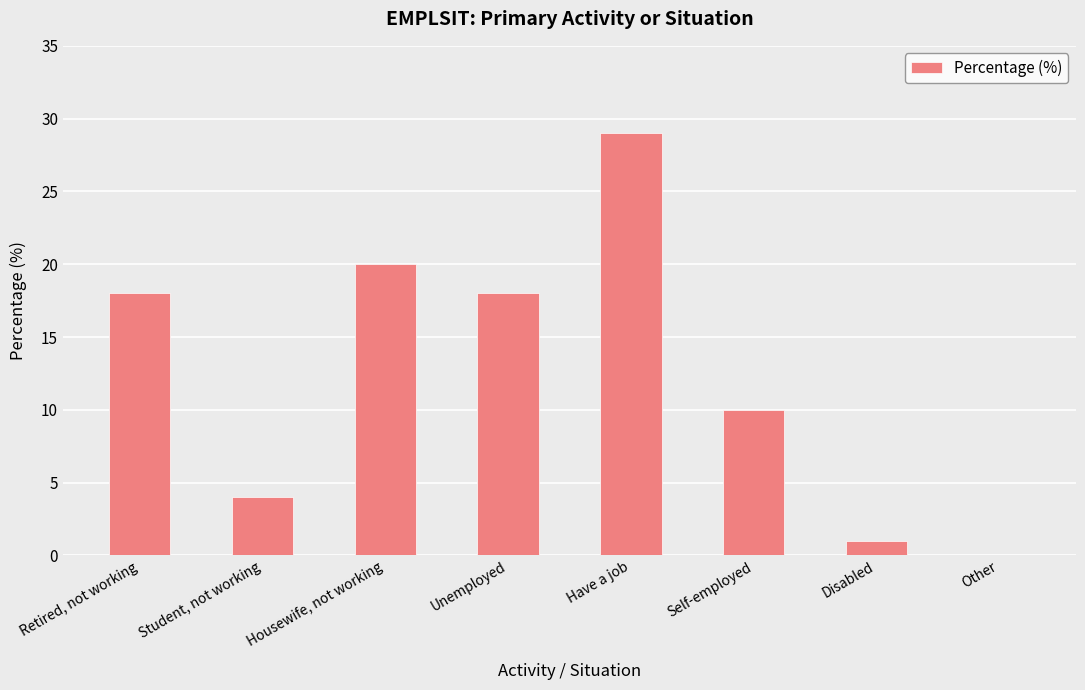

What is the difference between the values at Student, not working and Self-employed?

6